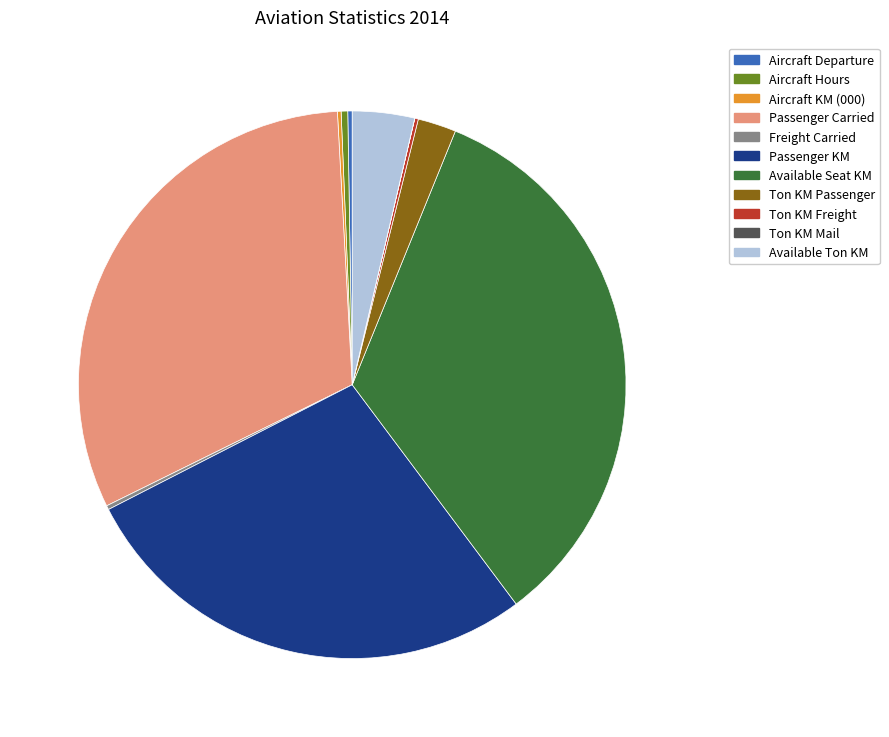

Approximately how many times larger is the value at Passenger Carried compared to Aircraft Hours?

81.1